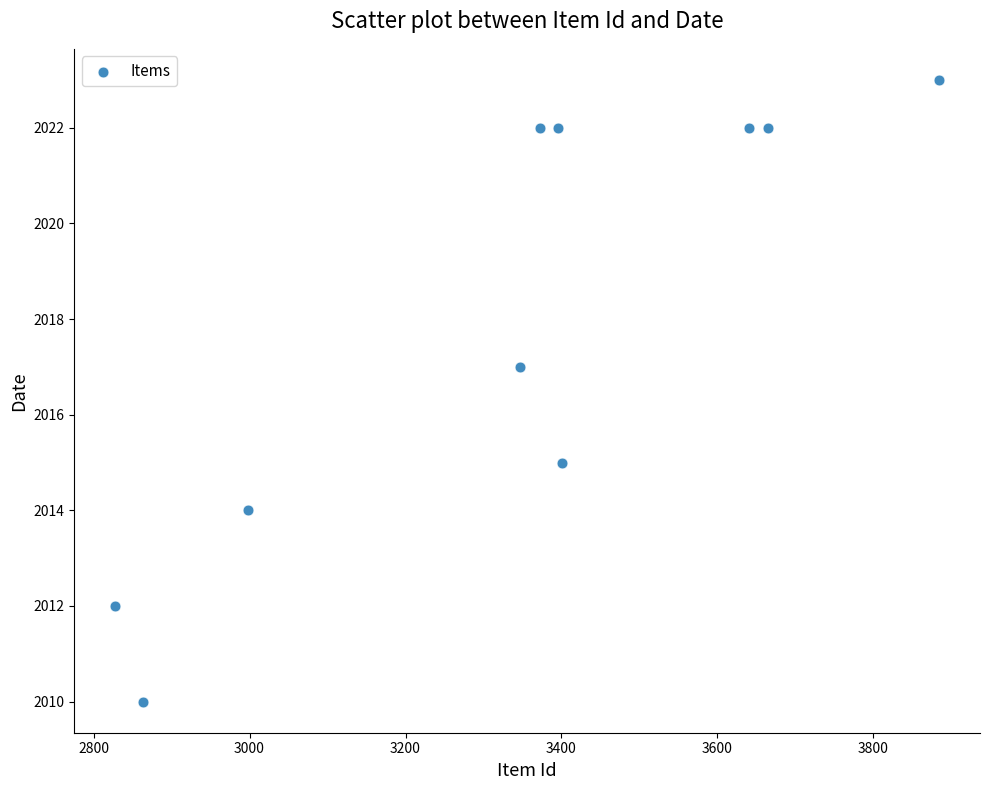

What is the average X value?

3340